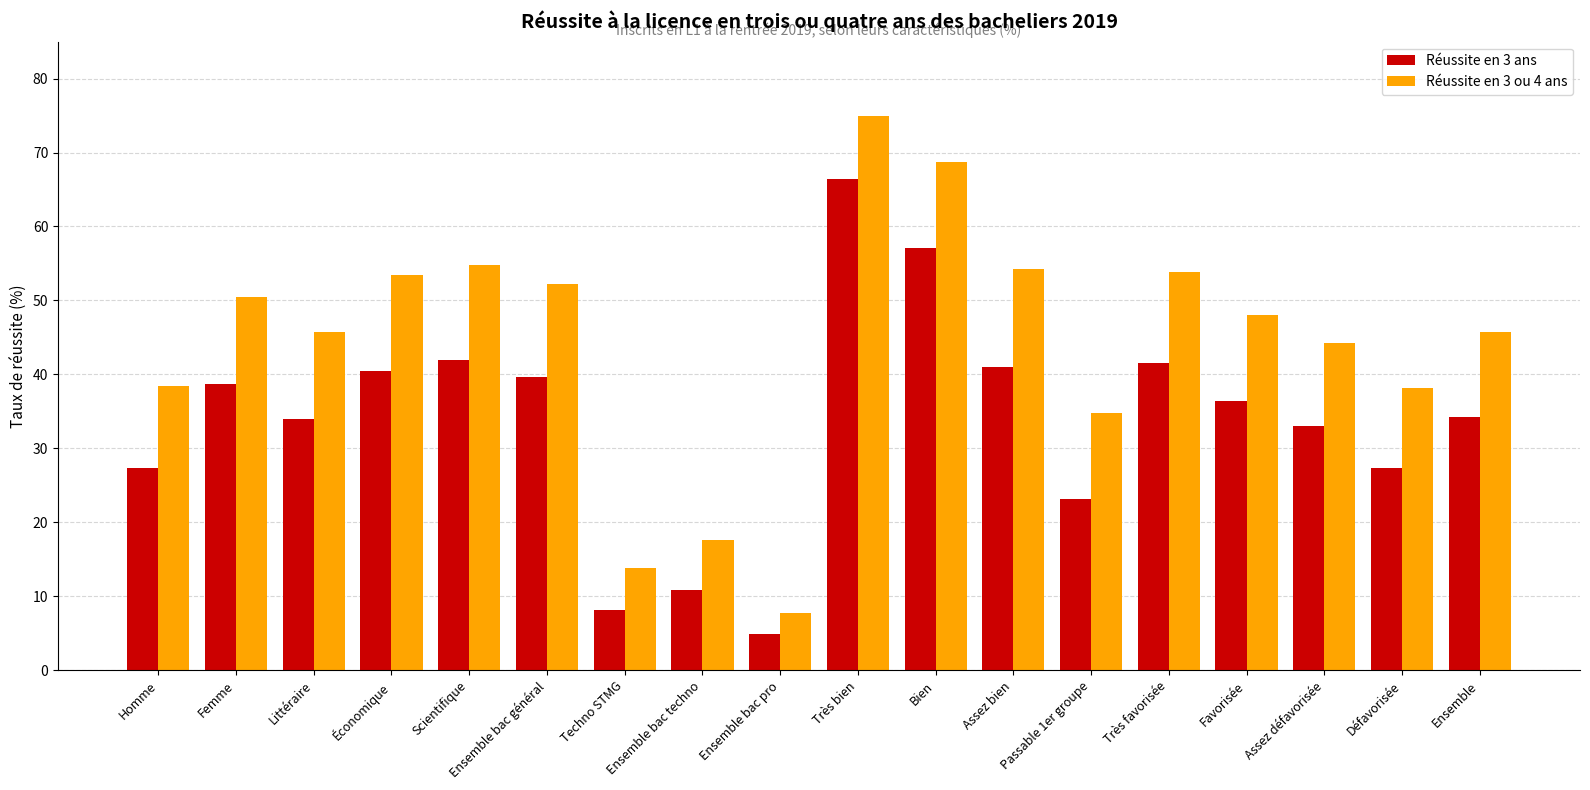

What is the maximum value for Réussite en 3 ans?

66.4